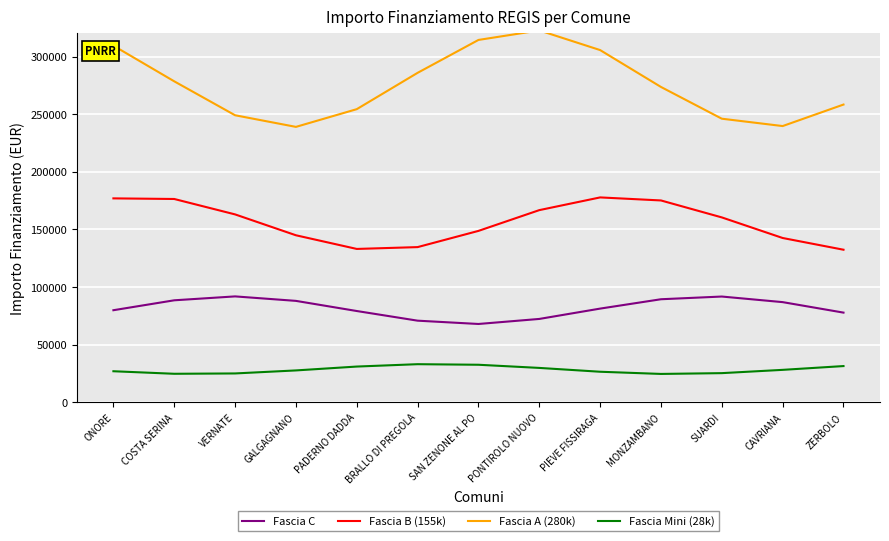

What is the difference between the second highest and minimum values in the Fascia Mini (28k) series?

7957.6